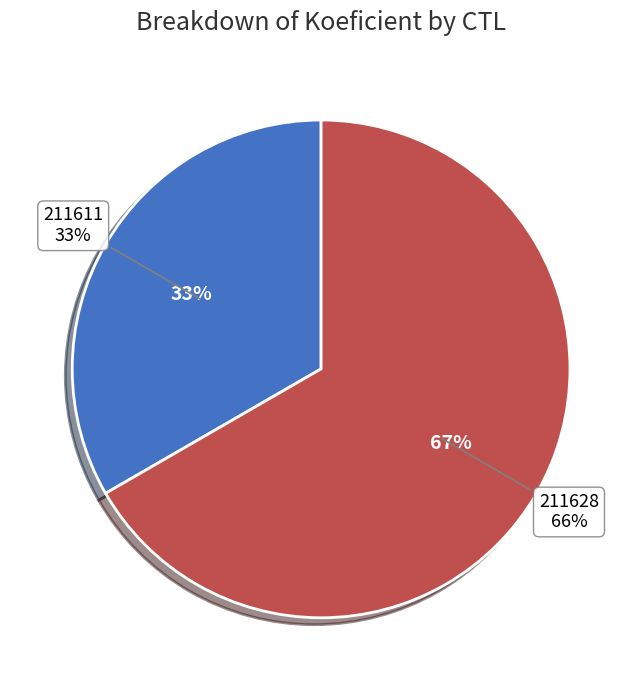

What is the change in value from 211611 to 211628?

+2